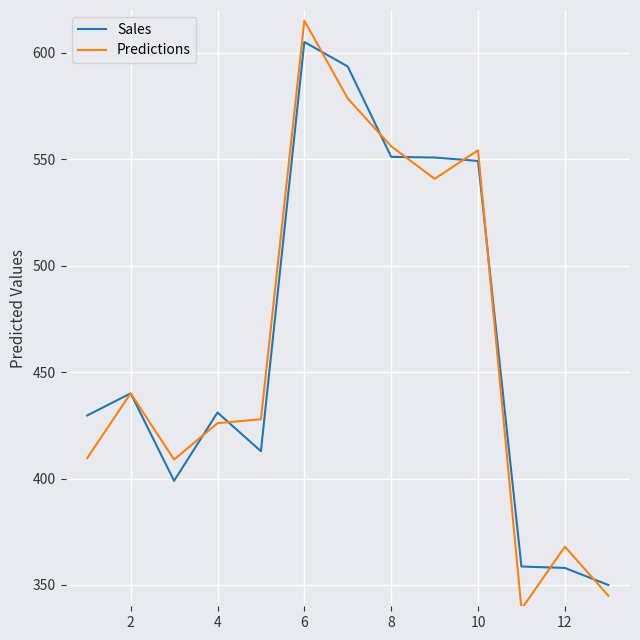

What is the smallest value displayed?

338.7